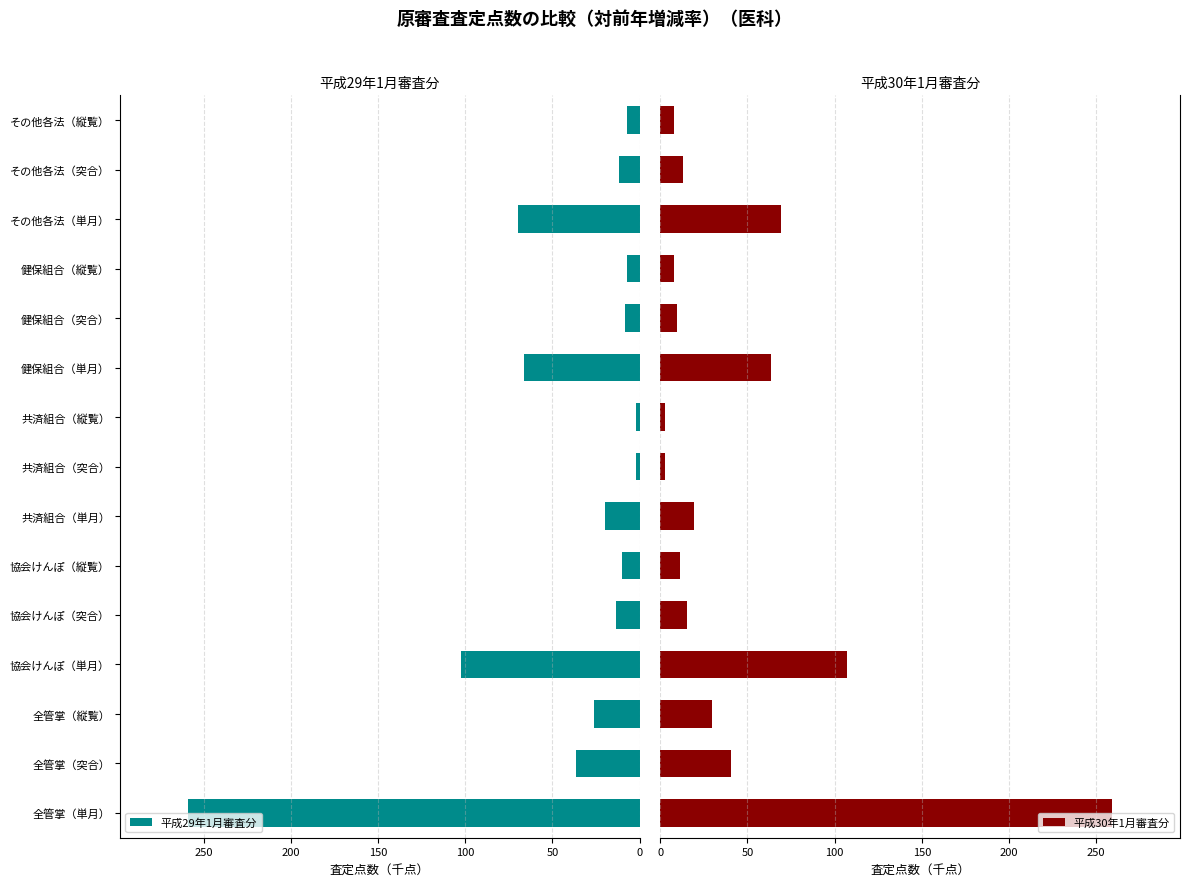

The 平成29年1月審査分 series shows 8.6 at 健保組合（突合）. True or false?

True